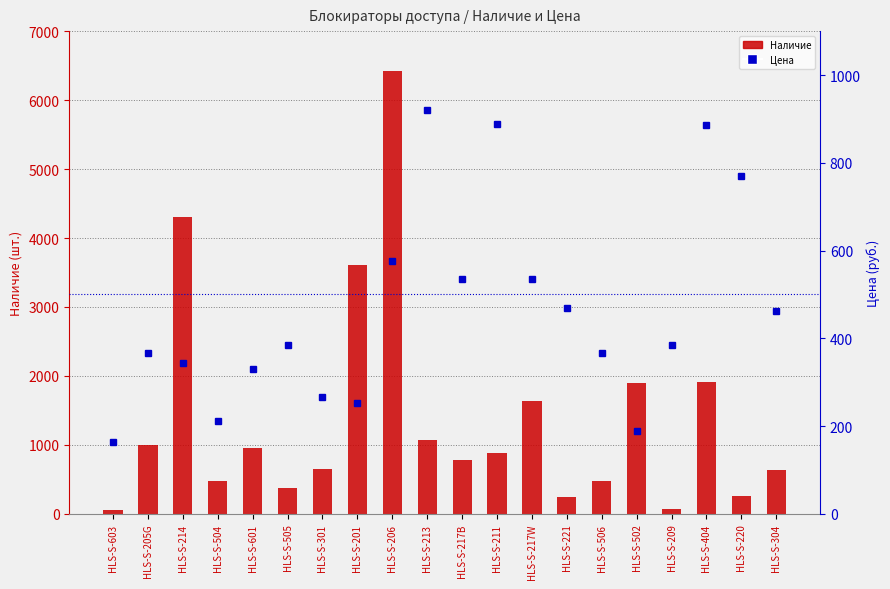

Between HLS-S-504 and HLS-S-301, which is larger?

HLS-S-301